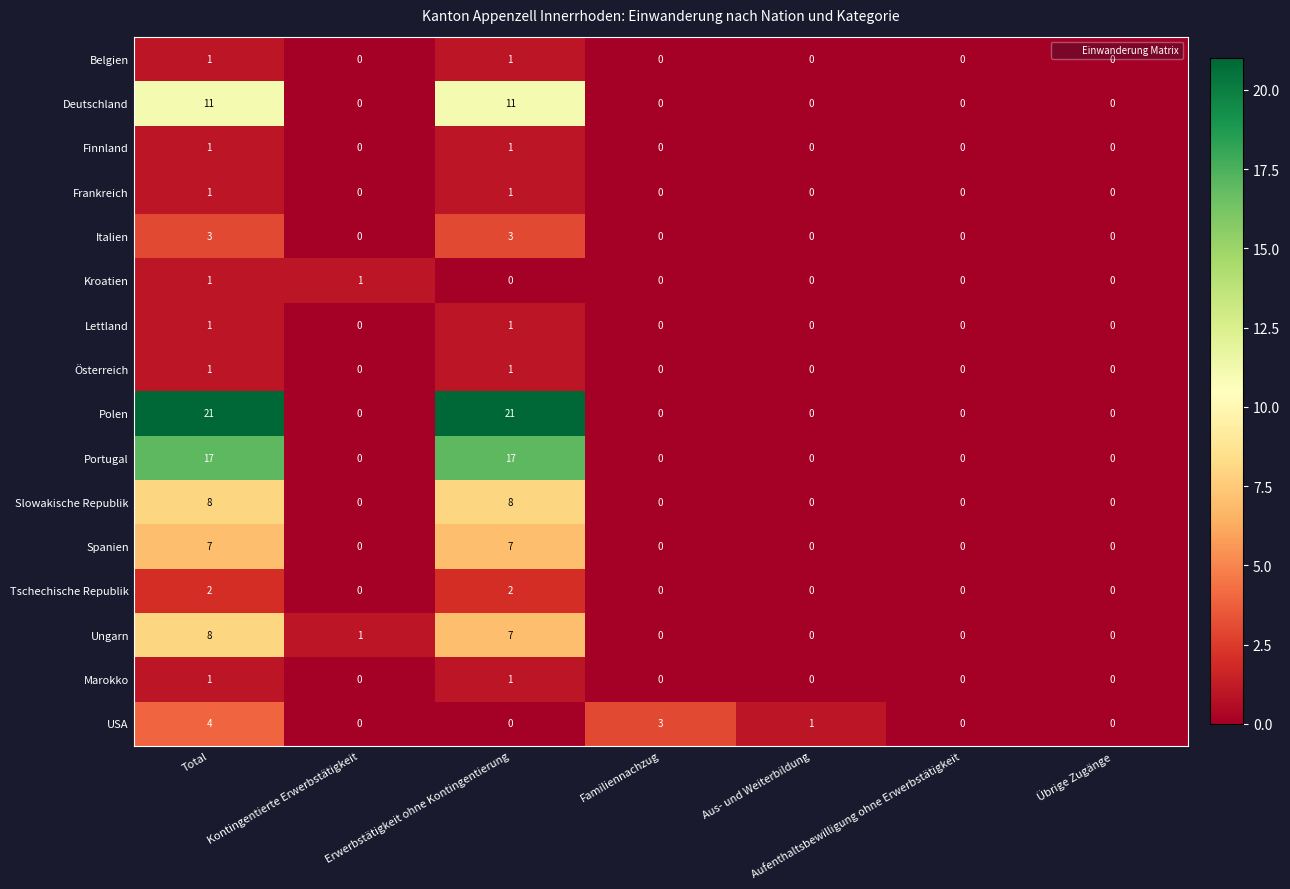

The value of Österreich at Aus- und Weiterbildung is -1. True or false?

False